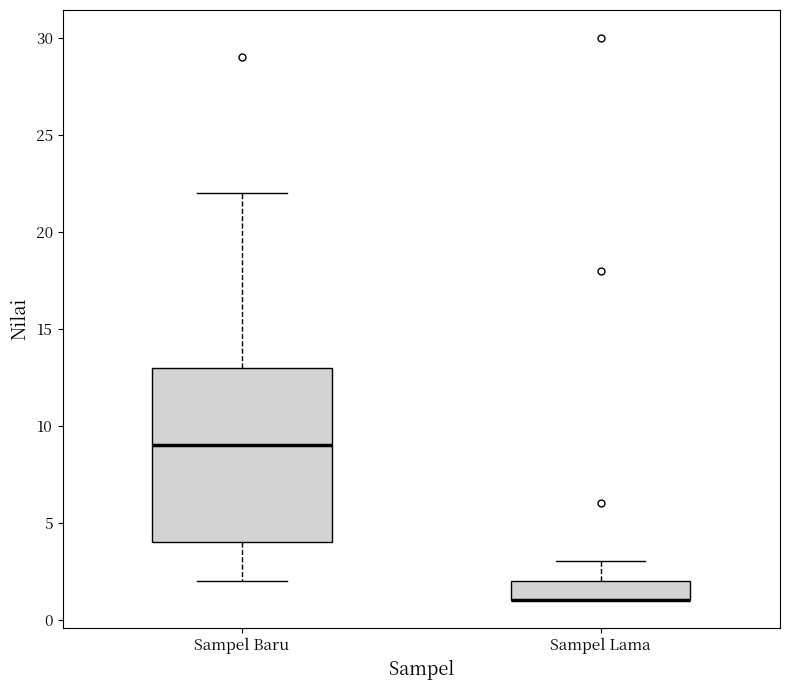

Where is the upper edge of the box for Sampel Lama on the y-axis? The values are not printed on the chart, so give them approximately, as read against the axis.

2